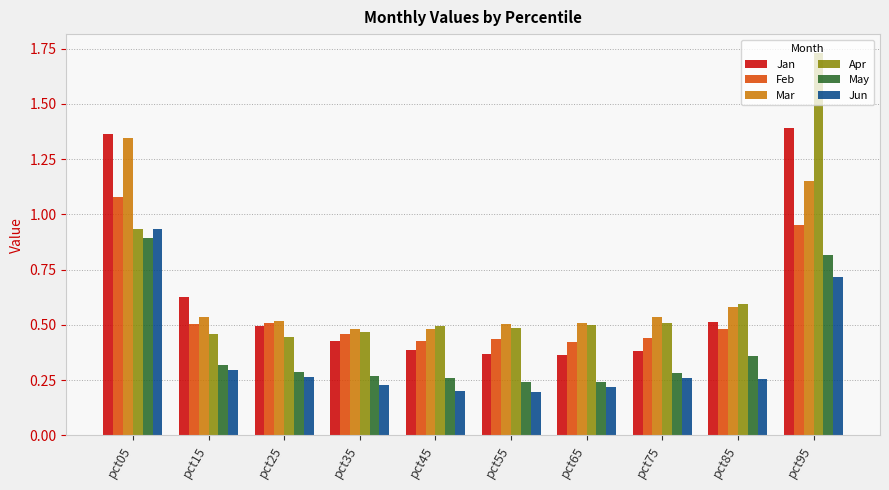

Which series has the widest spread of values?

Apr